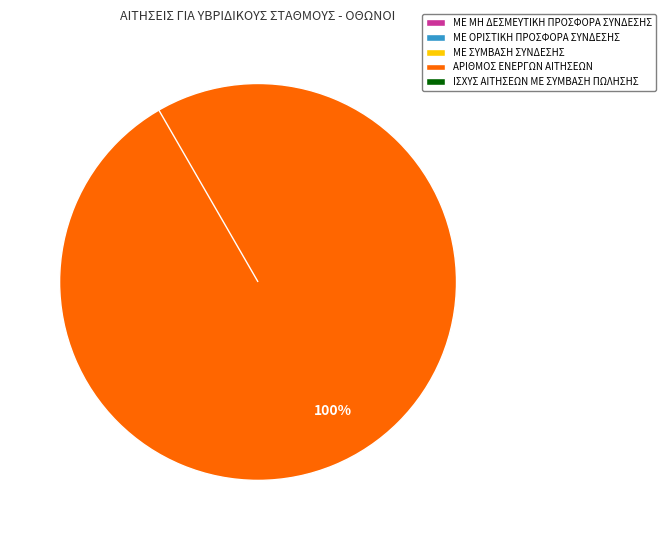

To the nearest percent, what is the difference between the ΜΕ ΟΡΙΣΤΙΚΗ ΠΡΟΣΦΟΡΑ ΣΥΝΔΕΣΗΣ and ΑΡΙΘΜΟΣ ΕΝΕΡΓΩΝ ΑΙΤΗΣΕΩΝ slice percentages?

100%